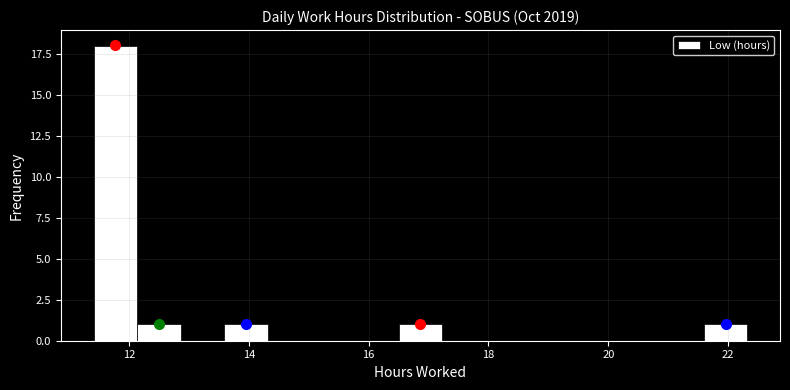

Read against the x-axis, roughly where is the centre of the tallest bar?

11.8